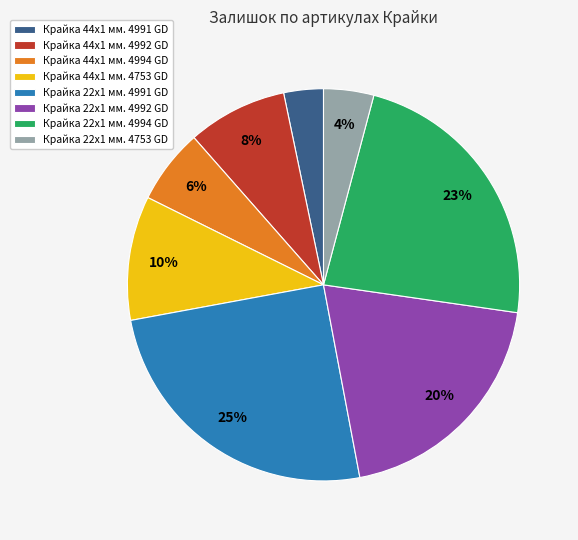

Is the sum of Крайка 44x1 мм. 4753 GD and Крайка 22x1 мм. 4753 GD greater than half?

No